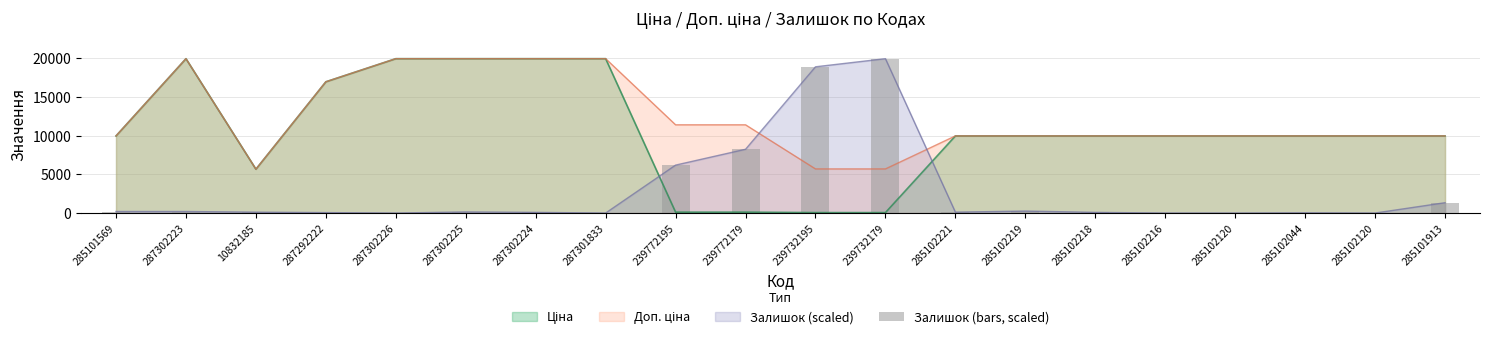

What is the value of the 20th bar from the left?

1336.6